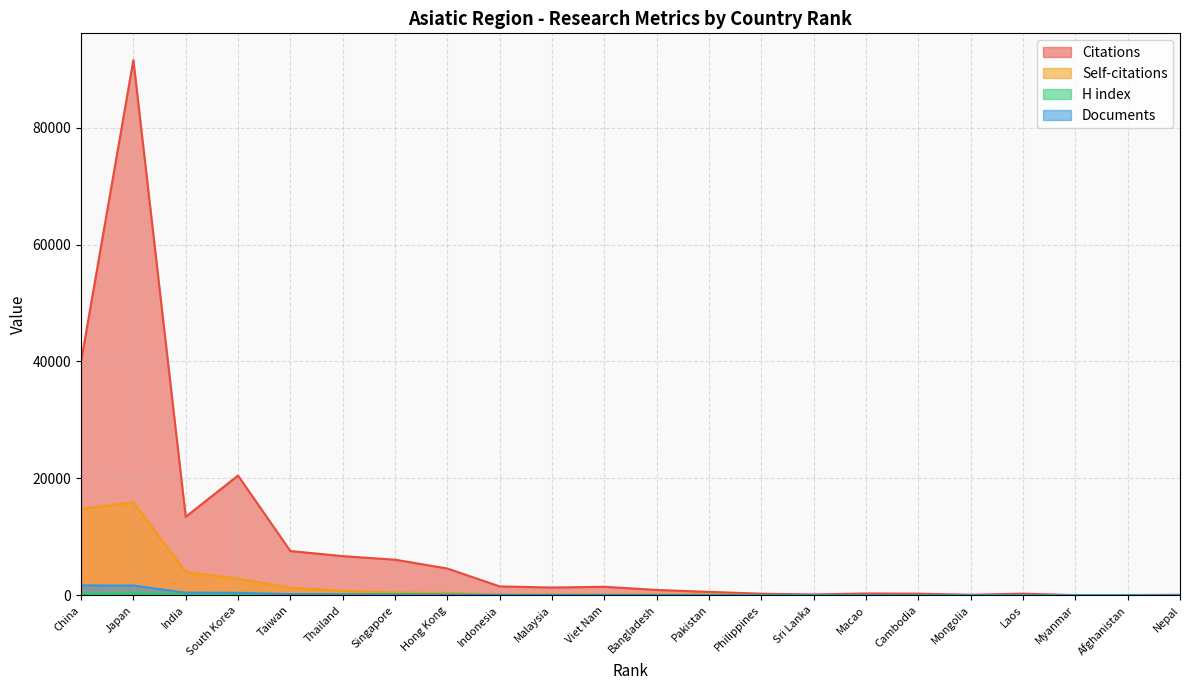

Where is the first local minimum for Citations?

India